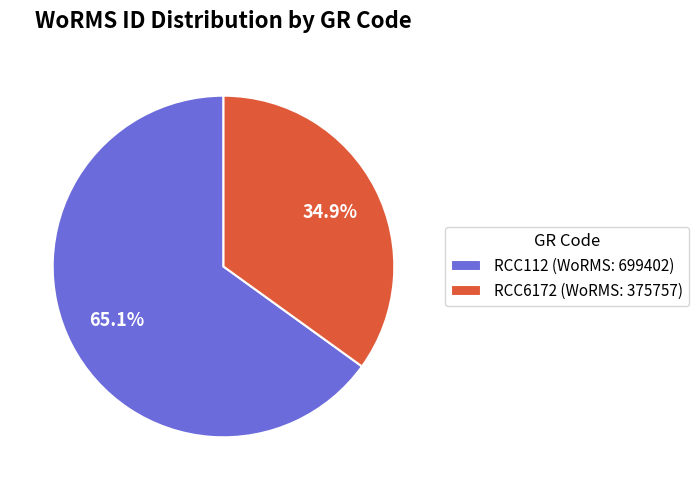

Is it true that RCC112 is 71% of the pie?

False